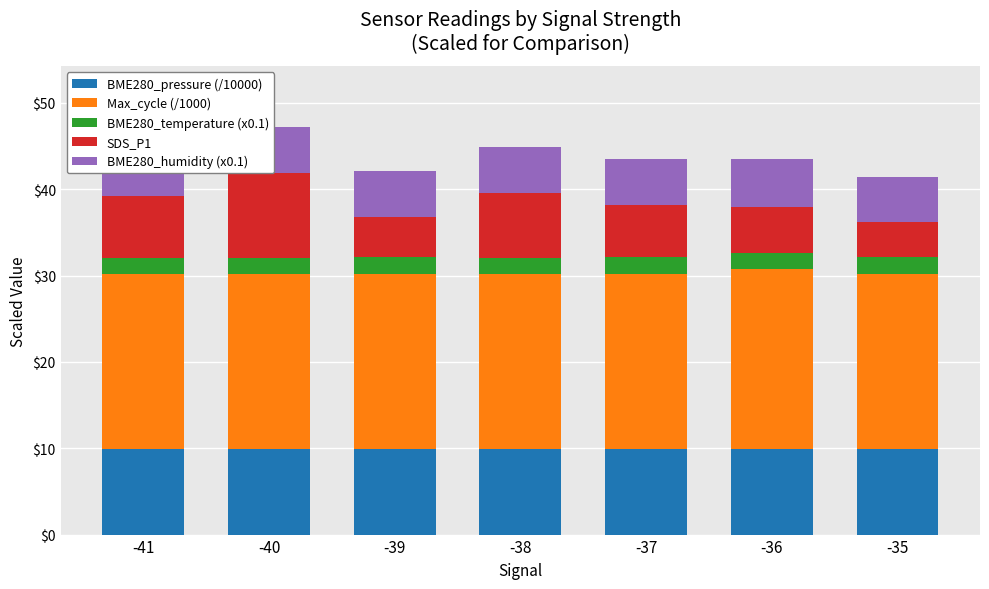

Is it true that BME280_pressure (/10000) equals 15.3 at -37?

False